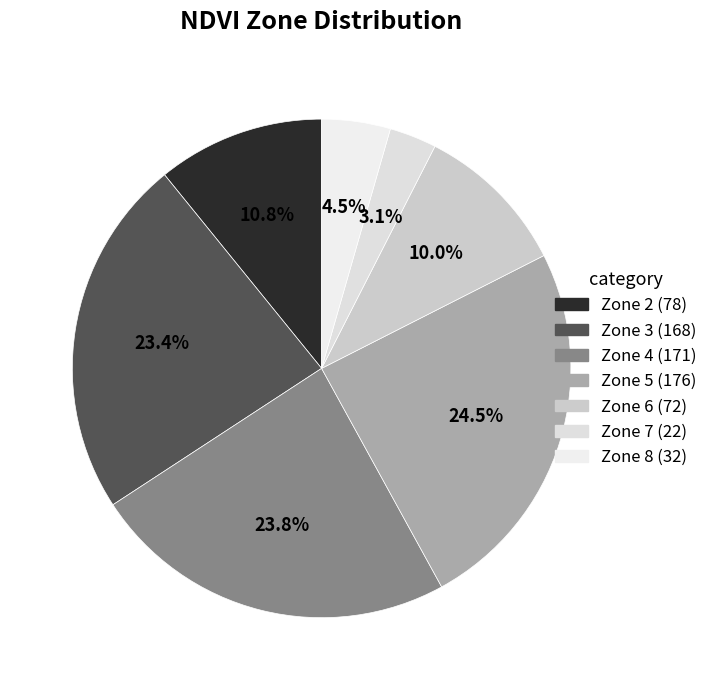

To the nearest percent, what is the combined percentage of Zone 7 and Zone 3?

26%